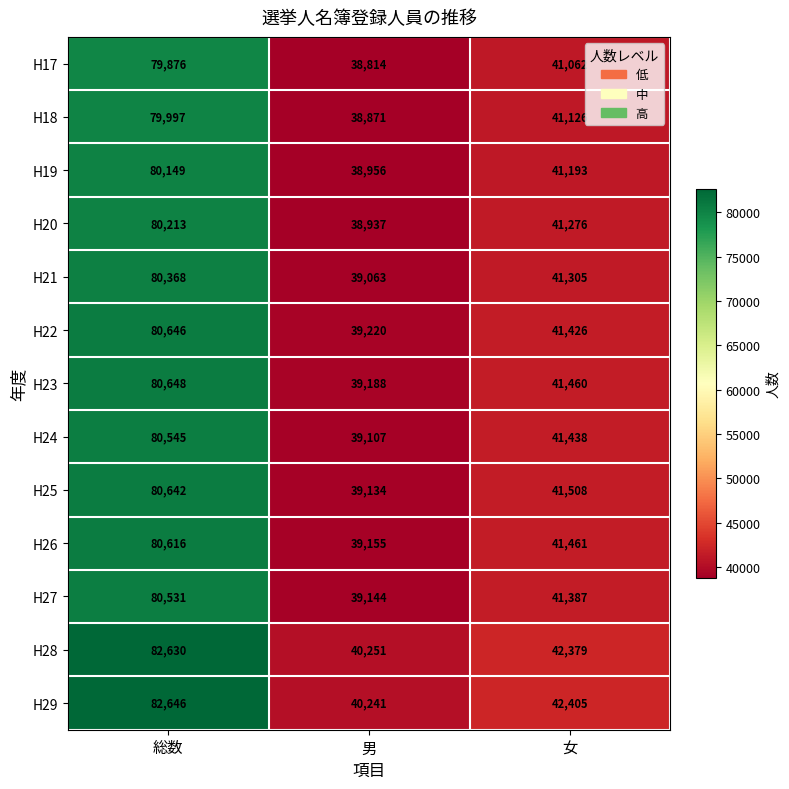

What is the greatest value displayed?

82646